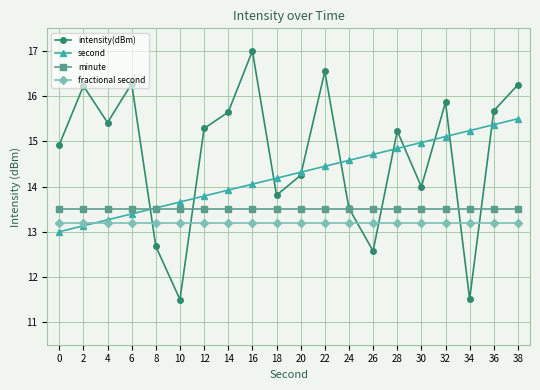

Where do intensity(dBm) and minute first cross each other?

6 and 8